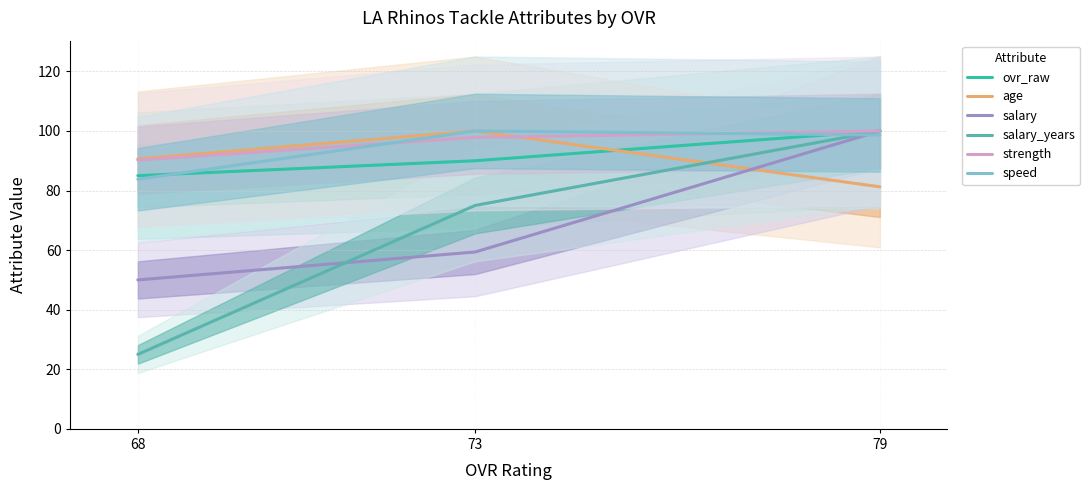

The salary series shows 25.8 at 68. True or false?

False